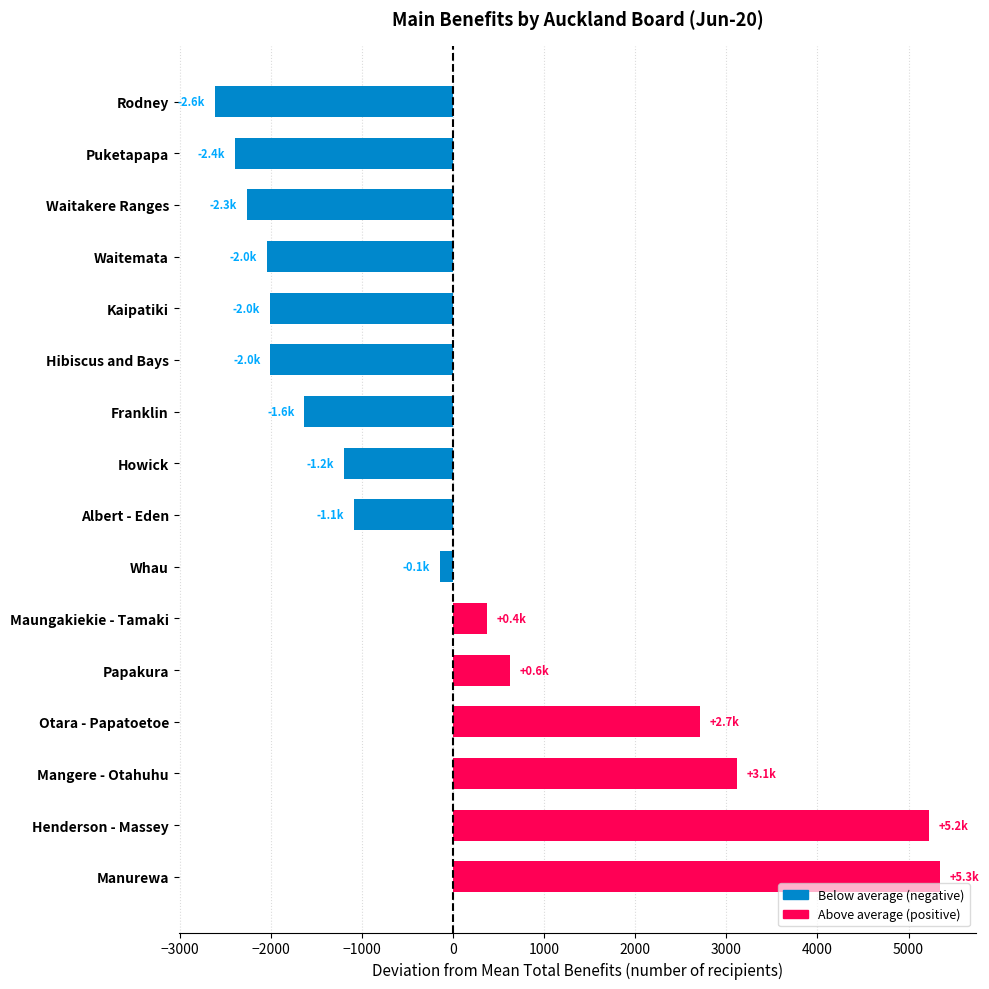

Which label corresponds to the largest value in the chart?

Manurewa